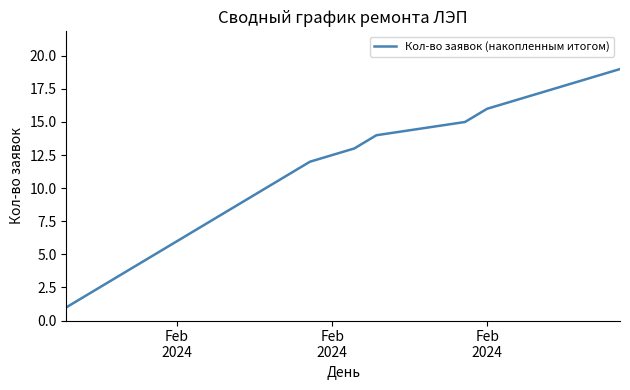

Reading left to right, list all the values displayed in this chart.

1	2	5	6	7	9	12	13	14	15	16	19